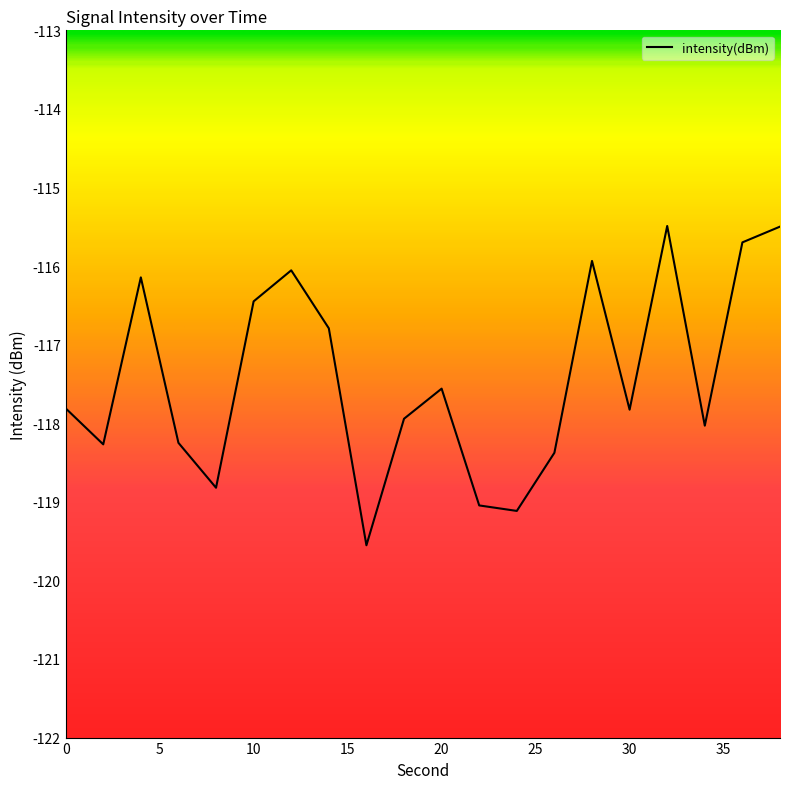

At which label is the value closest to -117?

14